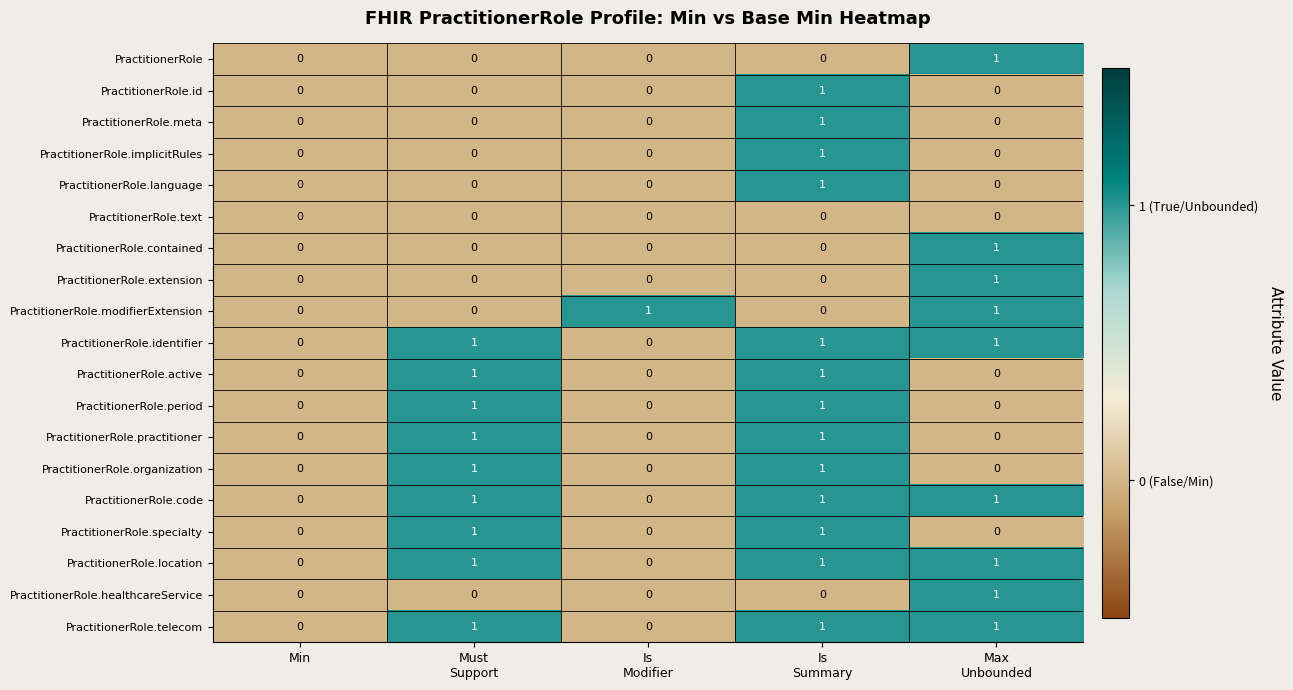

How many data points in PractitionerRole.specialty are above 0?

2